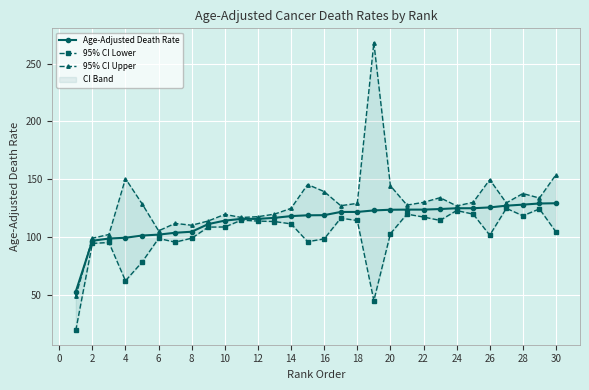

What is the lowest value of the Age-Adjusted Death Rate series?

53.0